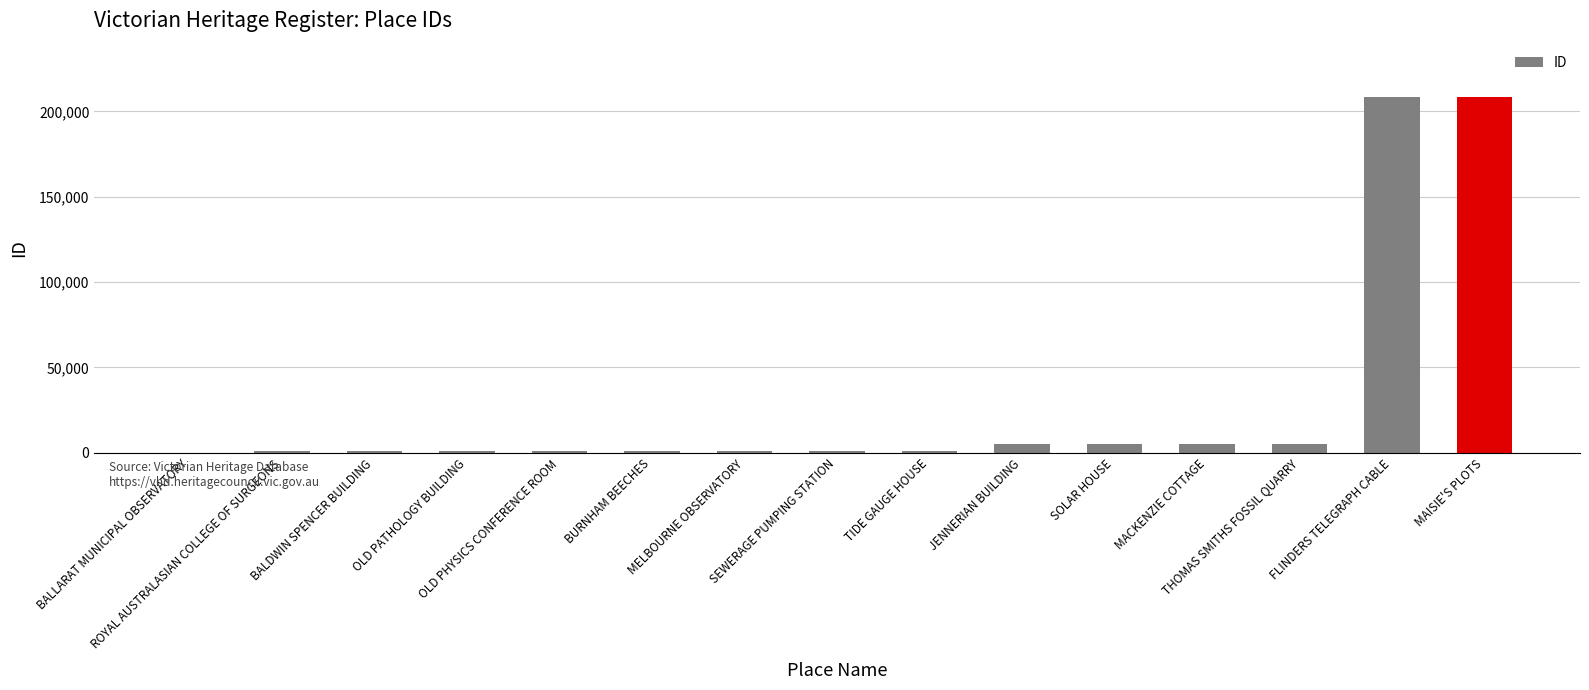

What is the change in value from SEWERAGE PUMPING STATION to THOMAS SMITHS FOSSIL QUARRY?

+4341